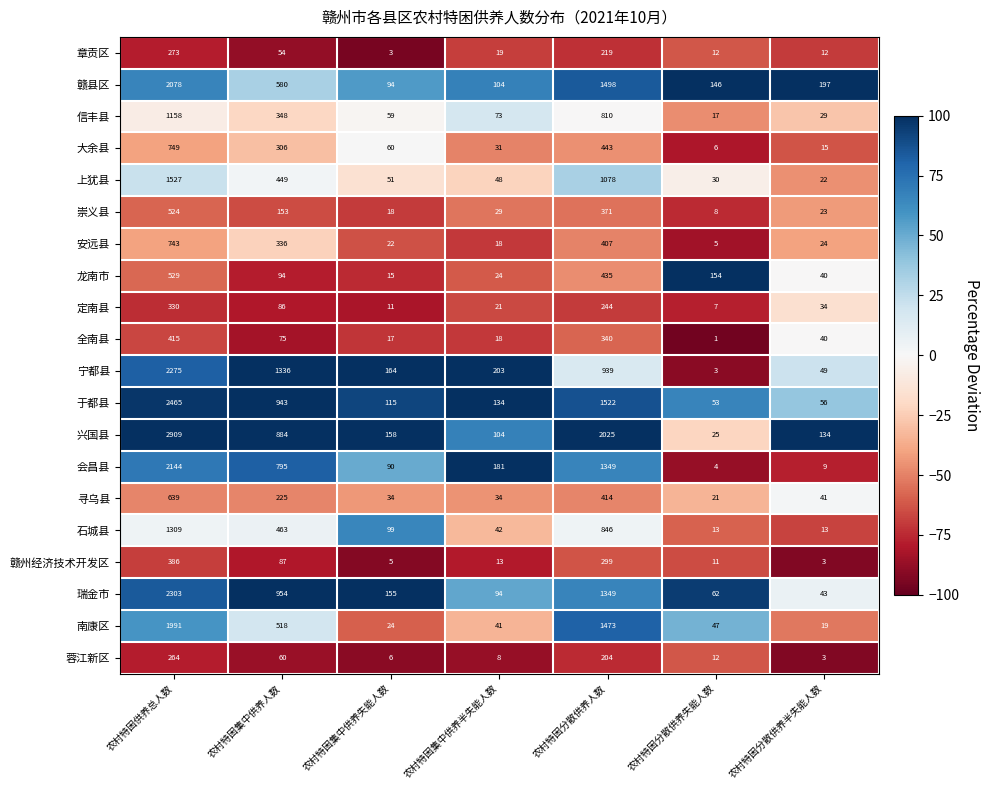

Where does the 赣县区 series first go above 197?

农村特困供养总人数